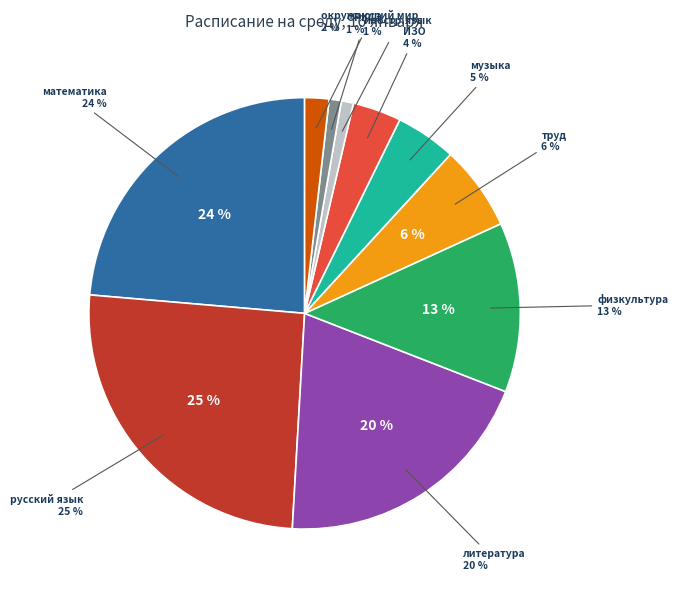

To the nearest percent, what is the combined percentage of ОРКСЭ and математика?

25%